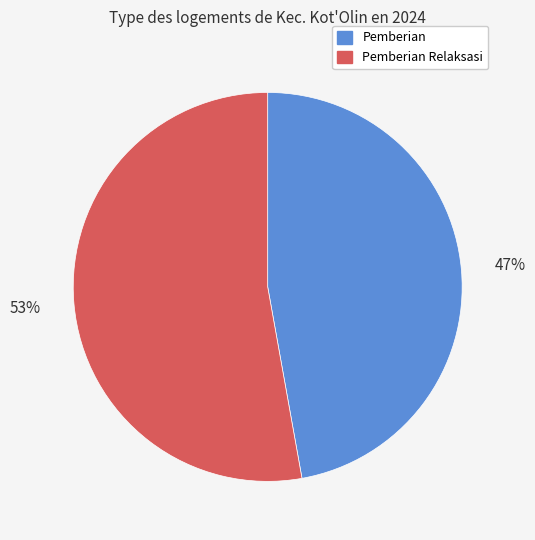

Is there a majority slice in this chart?

Yes